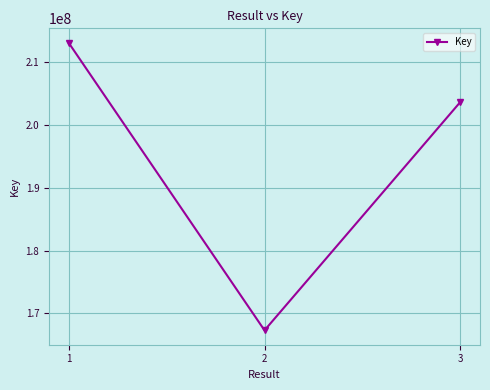

Does the chart have visible grid lines?

Yes